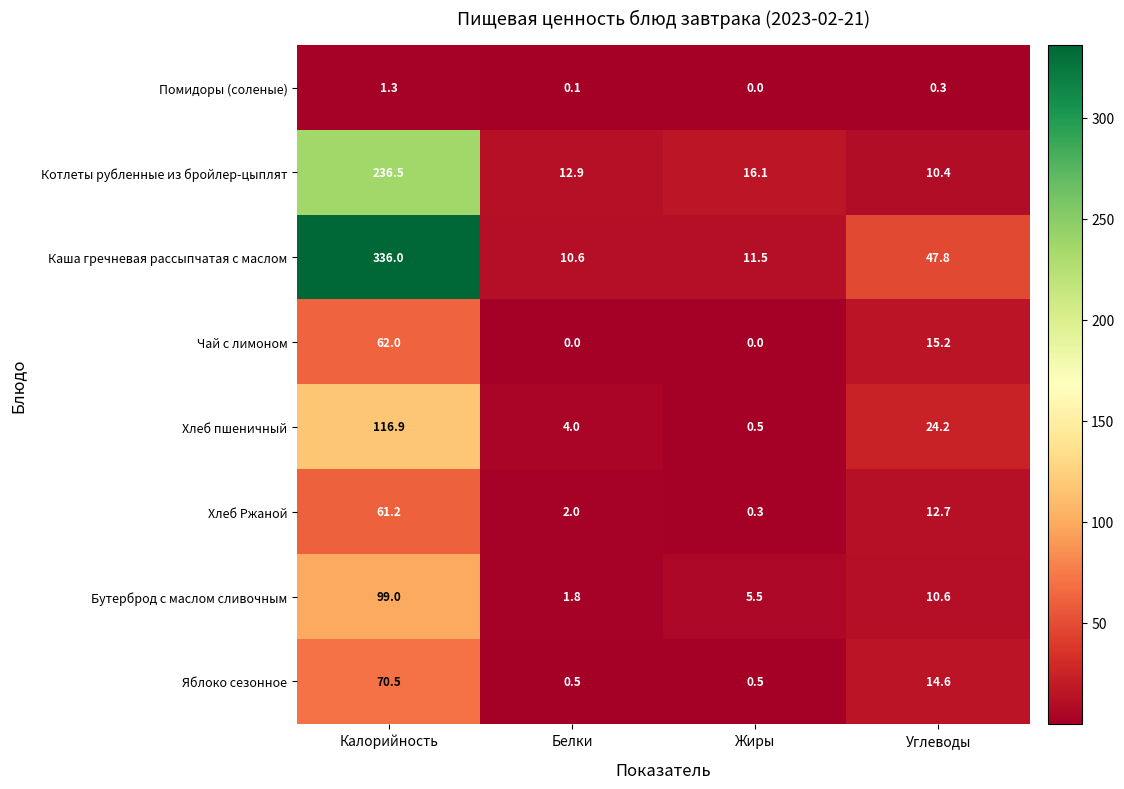

At Белки, list the series in order from largest to smallest.

Котлеты рубленные из бройлер-цыплят, Каша гречневая рассыпчатая с маслом, Хлеб пшеничный, Хлеб Ржаной, Бутерброд с маслом сливочным, Яблоко сезонное, Помидоры (соленые), Чай с лимоном